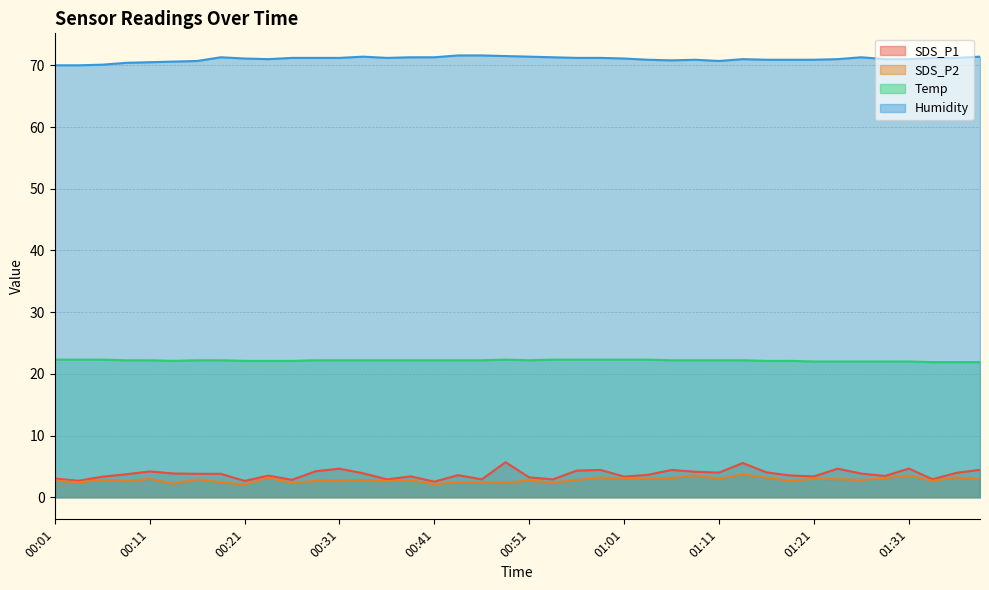

True or false: Humidity and Temp intersect in this chart.

False